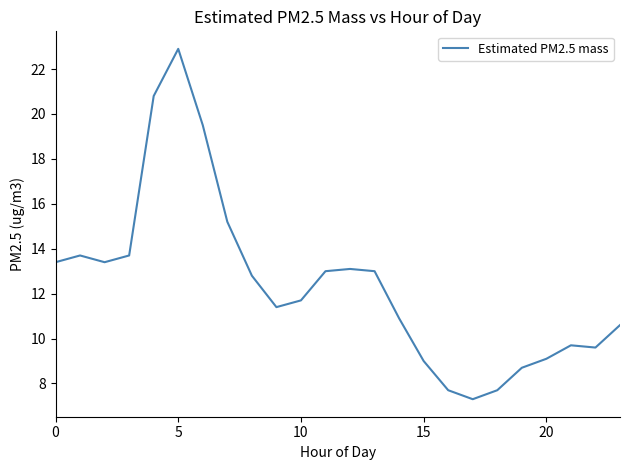

What is the greatest value displayed?

22.9